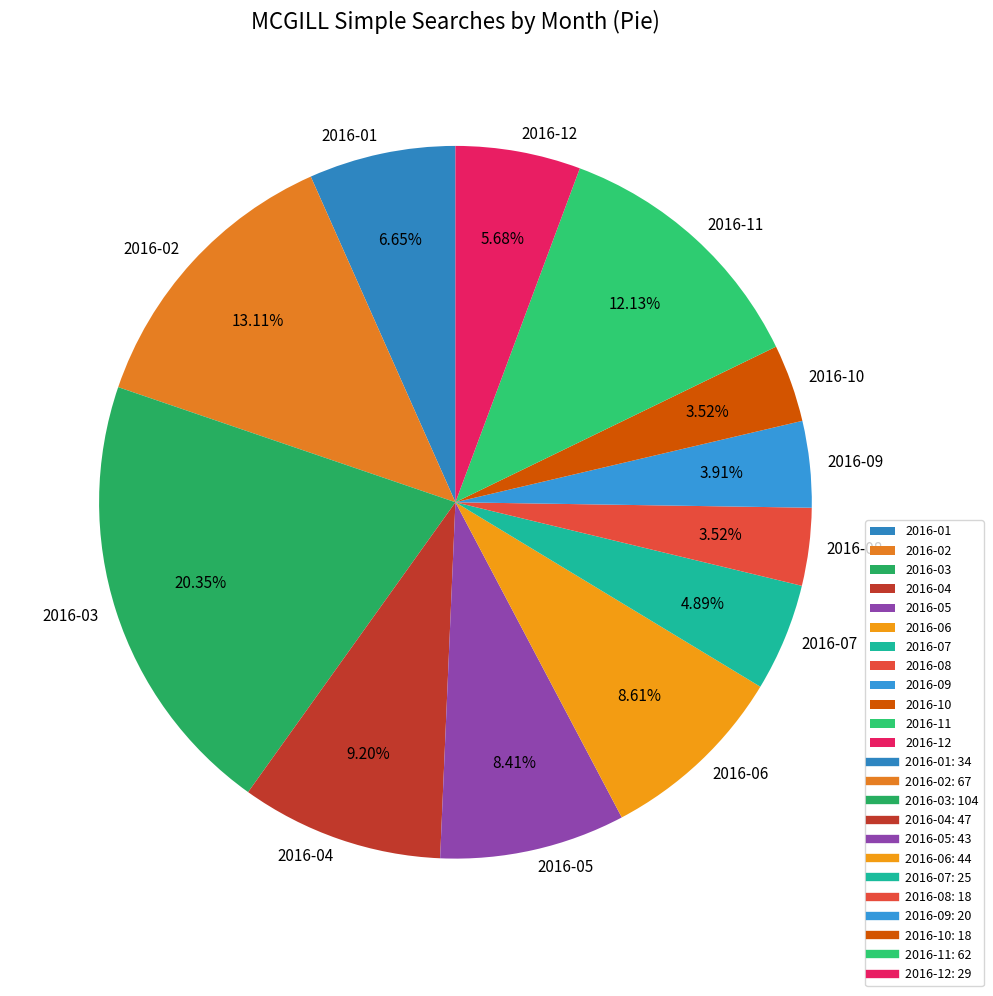

Approximately how many times larger is the value at 2016-08 compared to 2016-05?

0.4